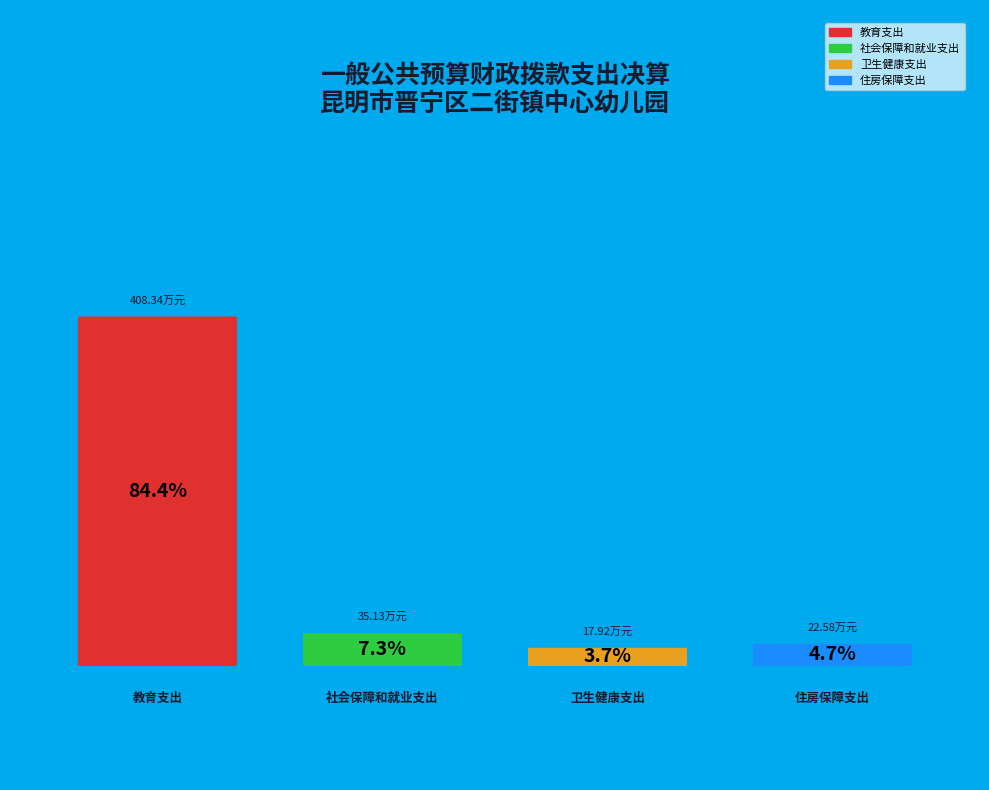

To the nearest percent, what is the average slice percentage?

25%